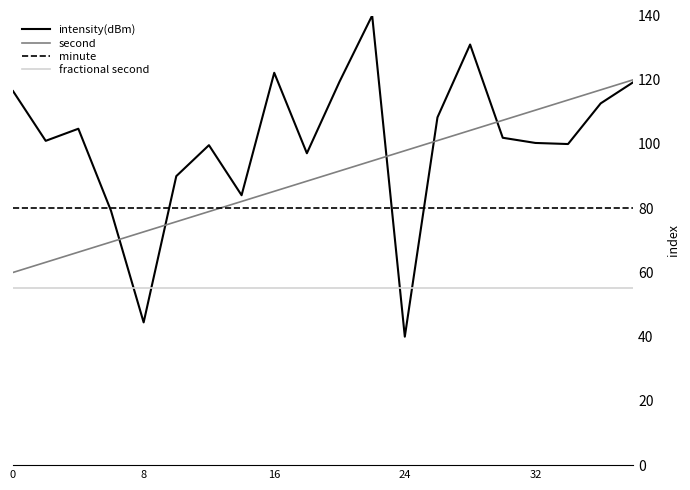

Rank the series by their average value, from lowest to highest.

fractional second, minute, second, intensity(dBm)